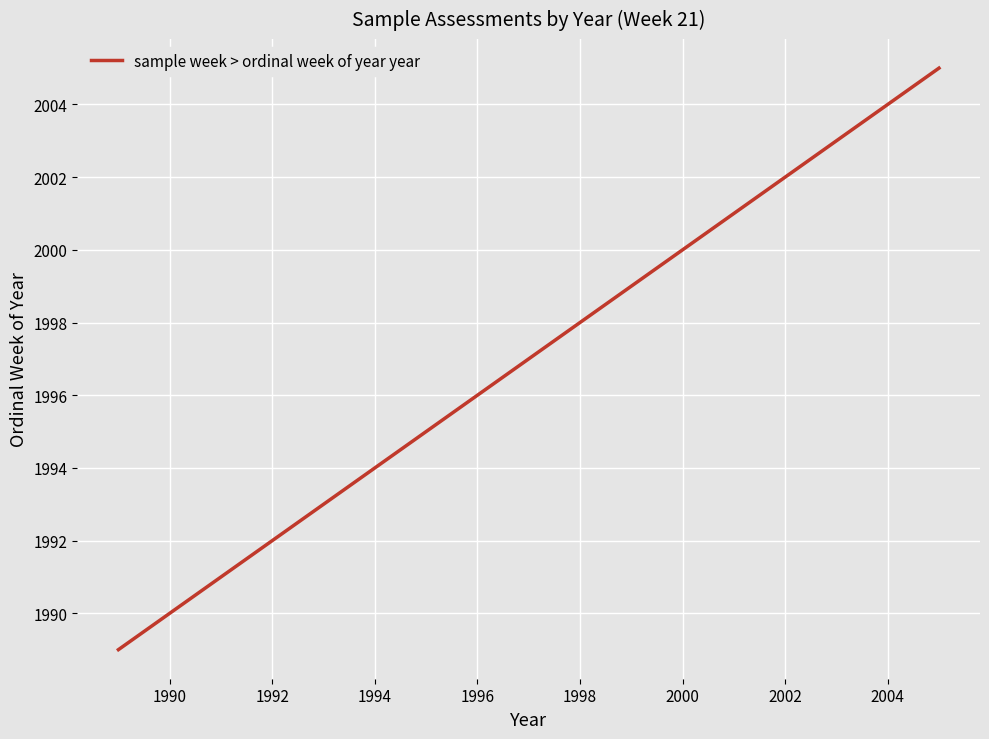

What is the difference between the maximum and minimum values?

16